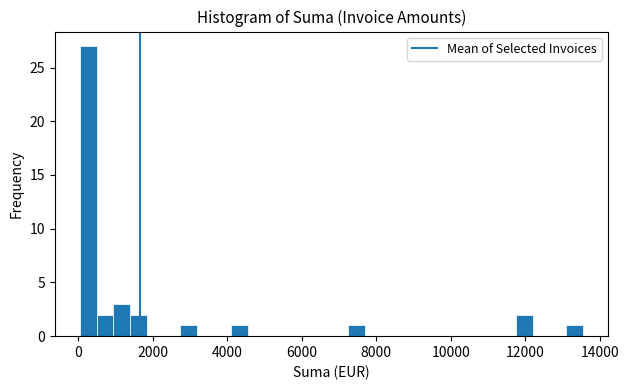

Around what value on the x-axis is the tallest bar? Give the approximate position of its centre, as read against the axis.

200